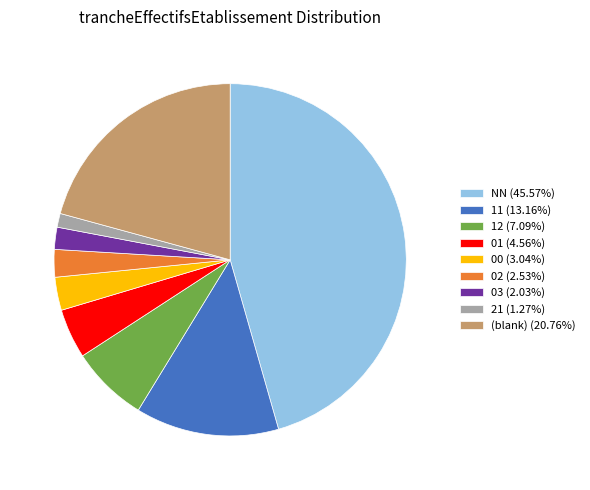

Is there any slice that represents more than half of the pie?

No